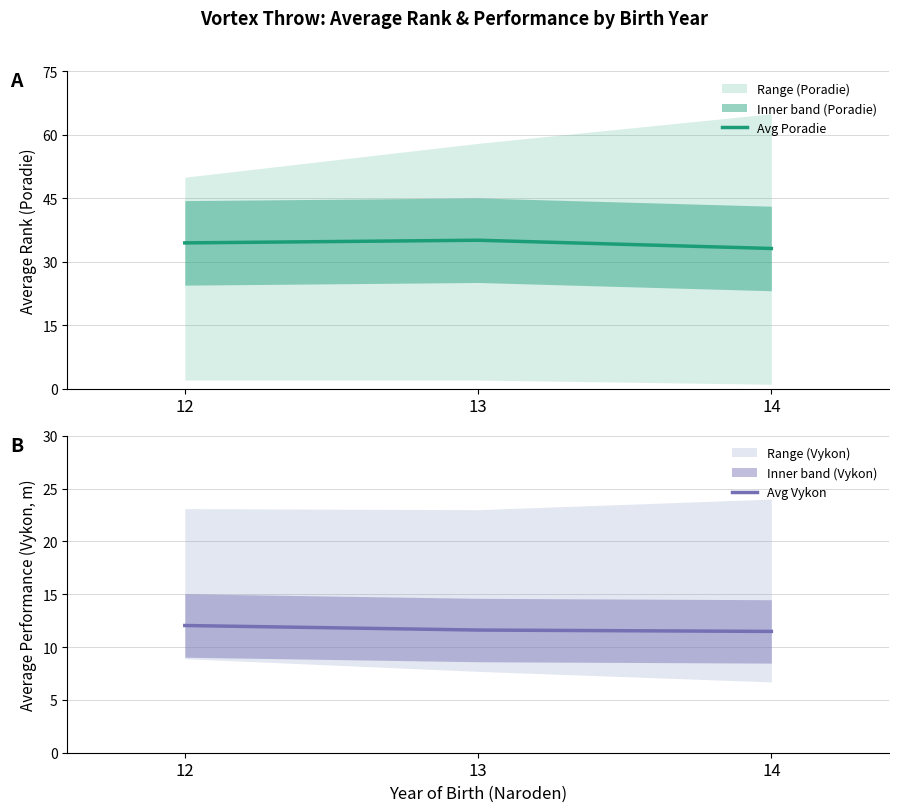

Which label corresponds to the largest value in the chart?

13